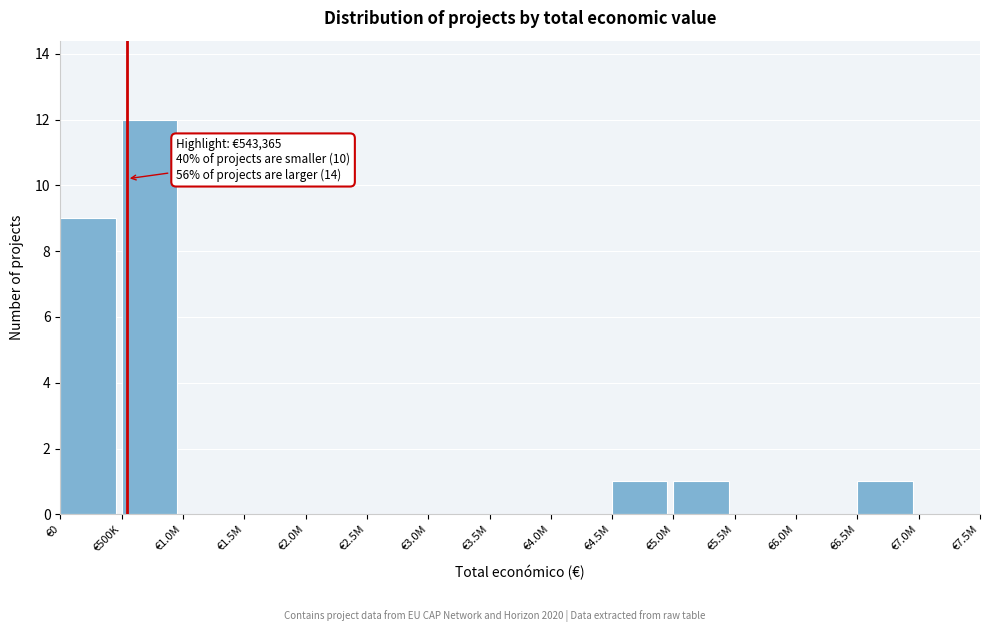

Reading left to right, what are all the values shown in this chart?

€0=9	€500K=12	€1.0M=0	€1.5M=0	€2.0M=0	€2.5M=0	€3.0M=0	€3.5M=0	€4.0M=0	€4.5M=1	€5.0M=1	€5.5M=0	€6.0M=0	€6.5M=1	€7.0M=0